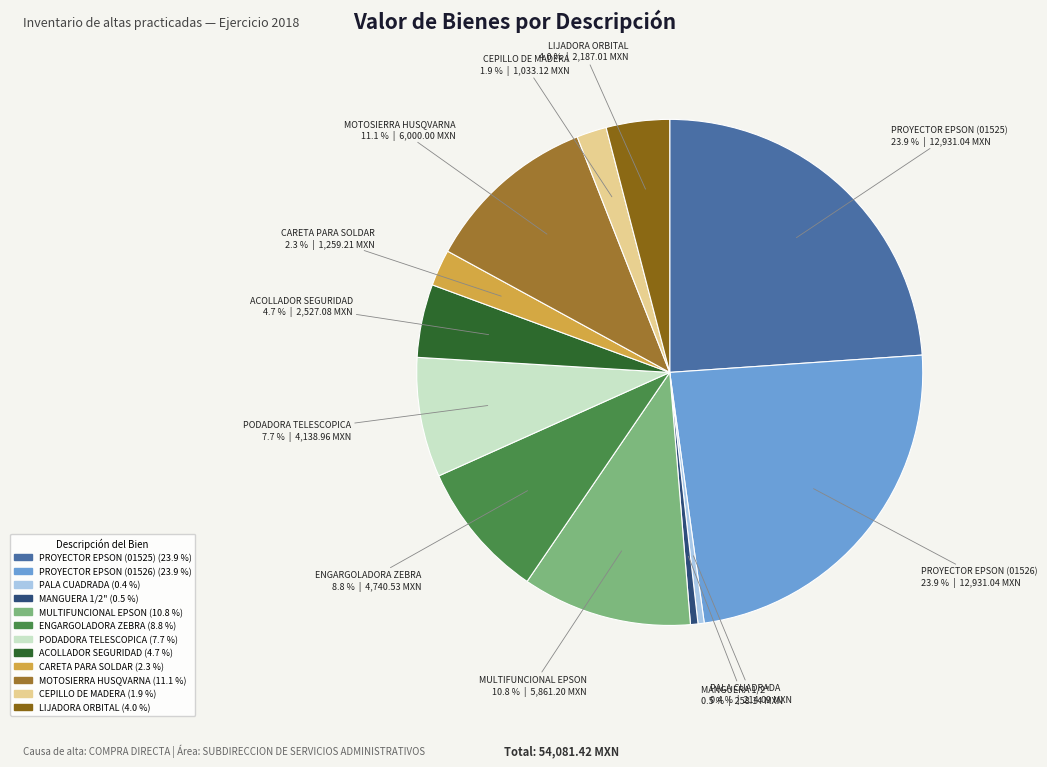

What is the total percentage of MANGUERA 1/2" and PROYECTOR EPSON (01525)?

24.4%